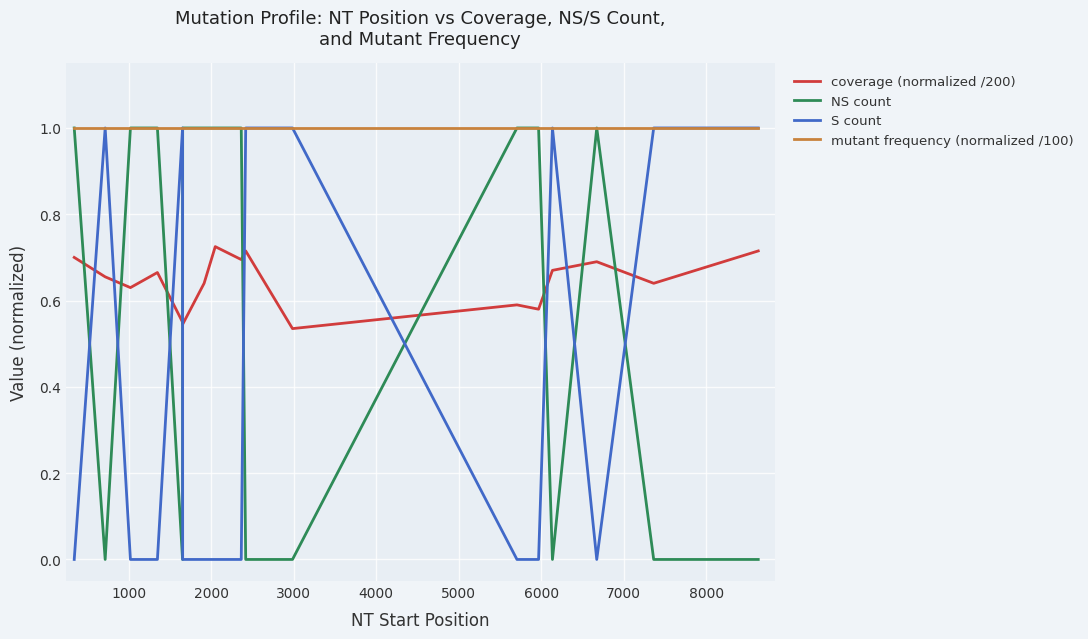

What are all the series names shown in the legend?

coverage (normalized /200), NS count, S count, mutant frequency (normalized /100)